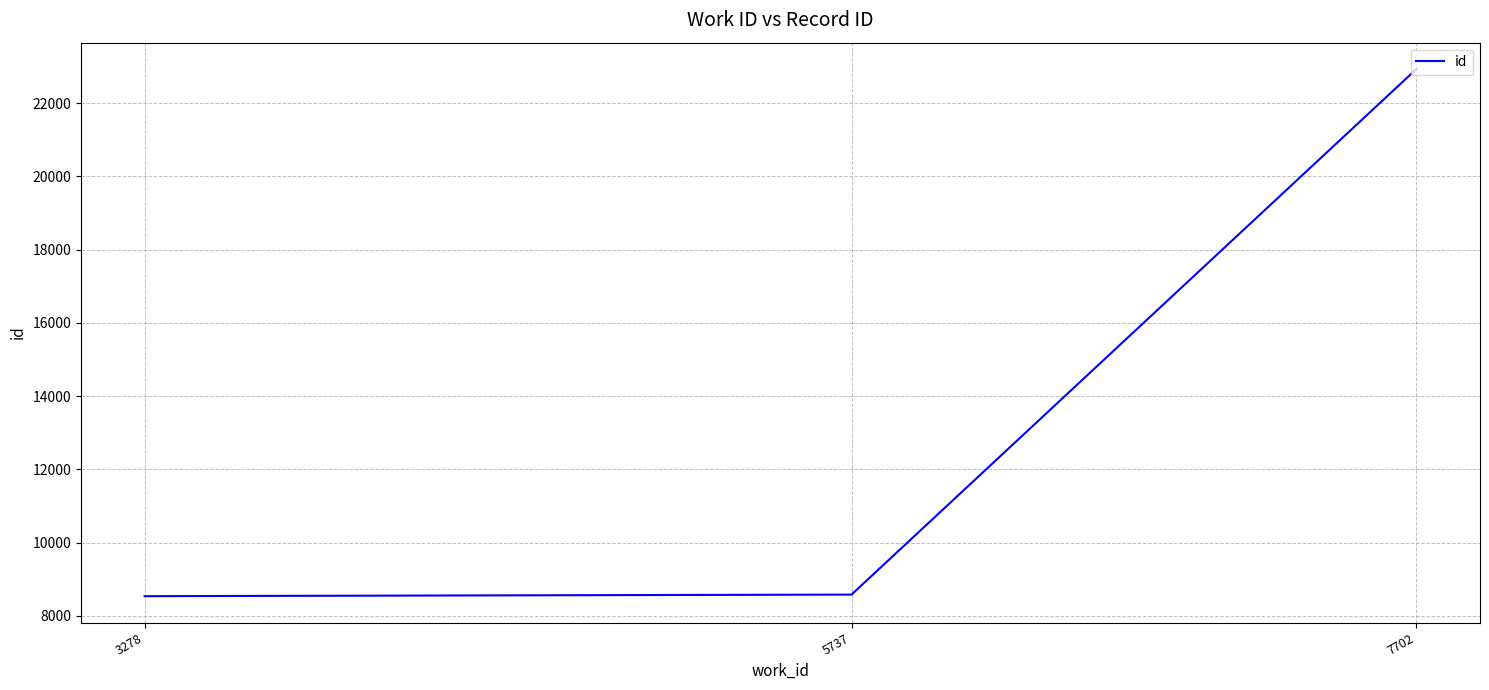

Which has a higher value, 7702 or 5737?

7702